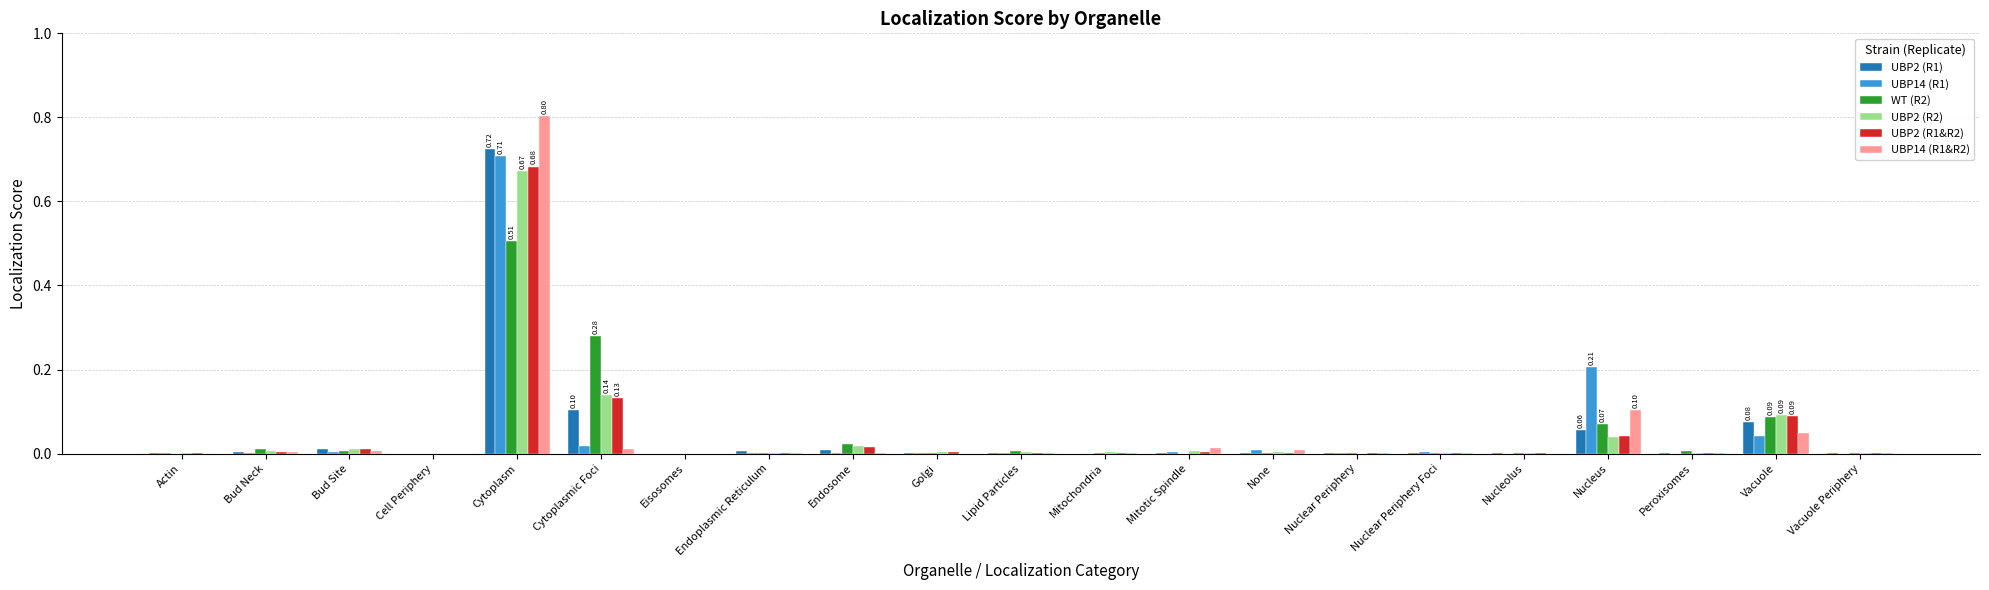

What is the sum of all UBP2 (R2) values?

1.0